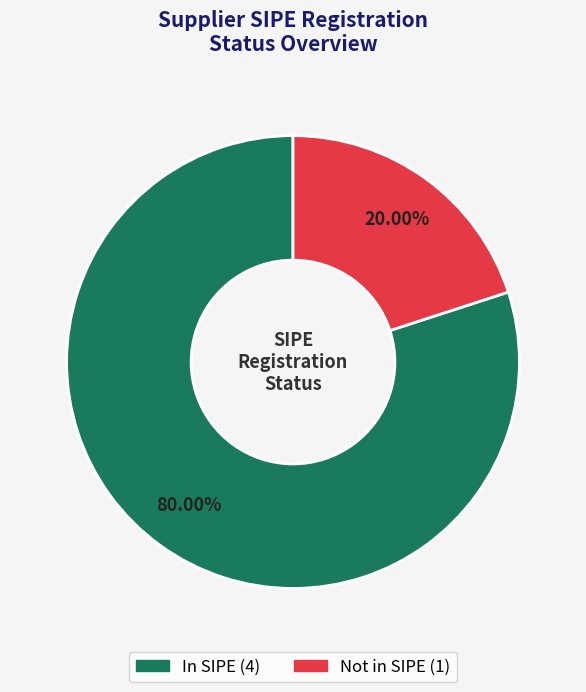

Is there a majority slice in this chart?

Yes